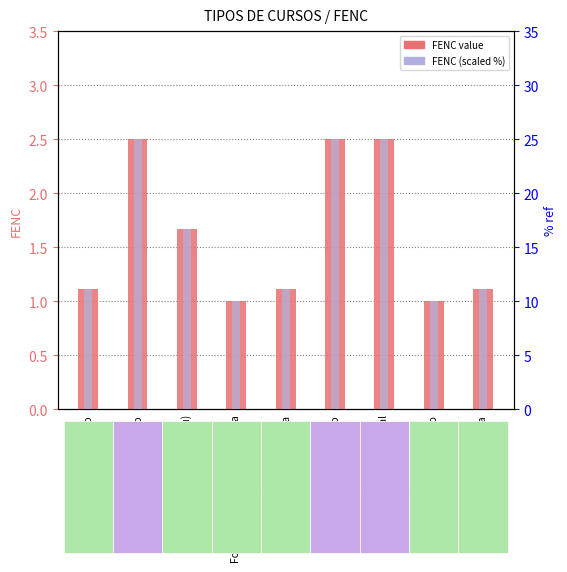

At which category is the sum across all series the highest?

Doutorado